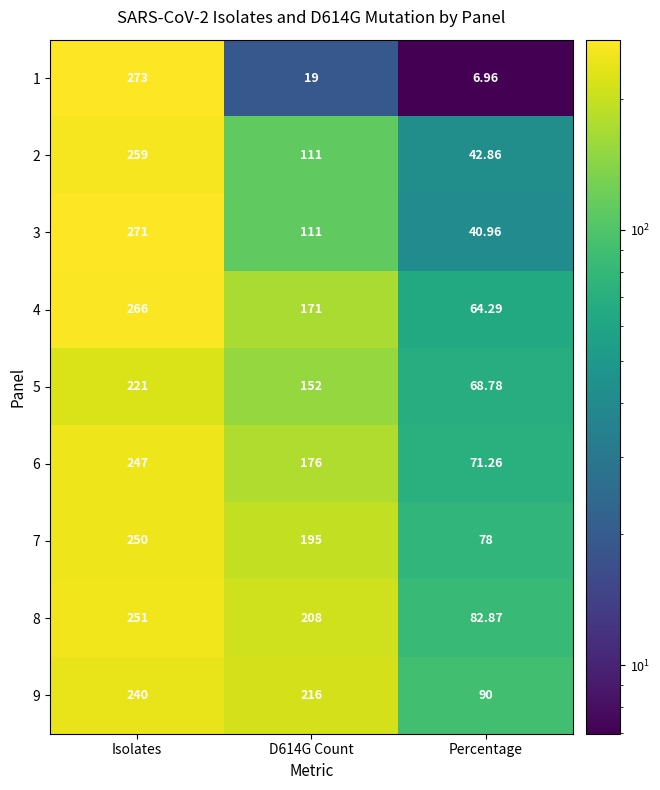

At which category does the chart reach its peak across all series?

Isolates